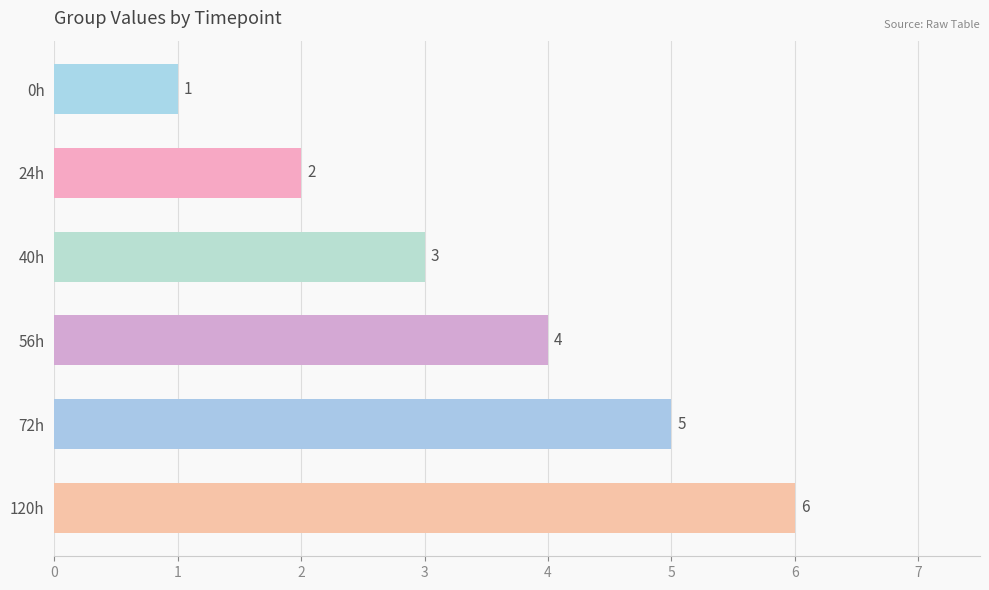

Is it true that the value at 24h is 3?

False